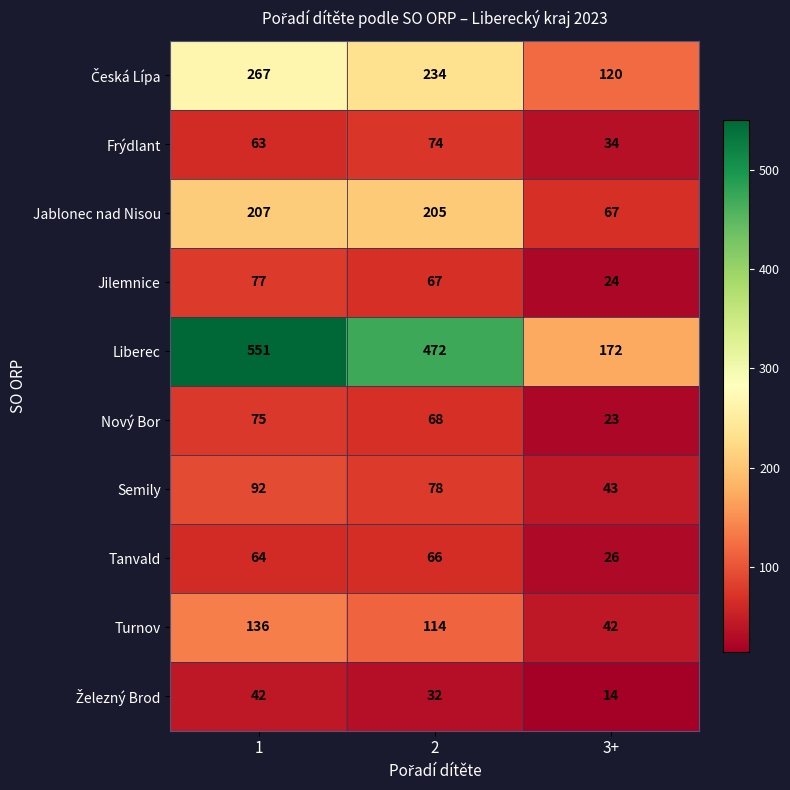

What is the maximum value shown in the chart?

551